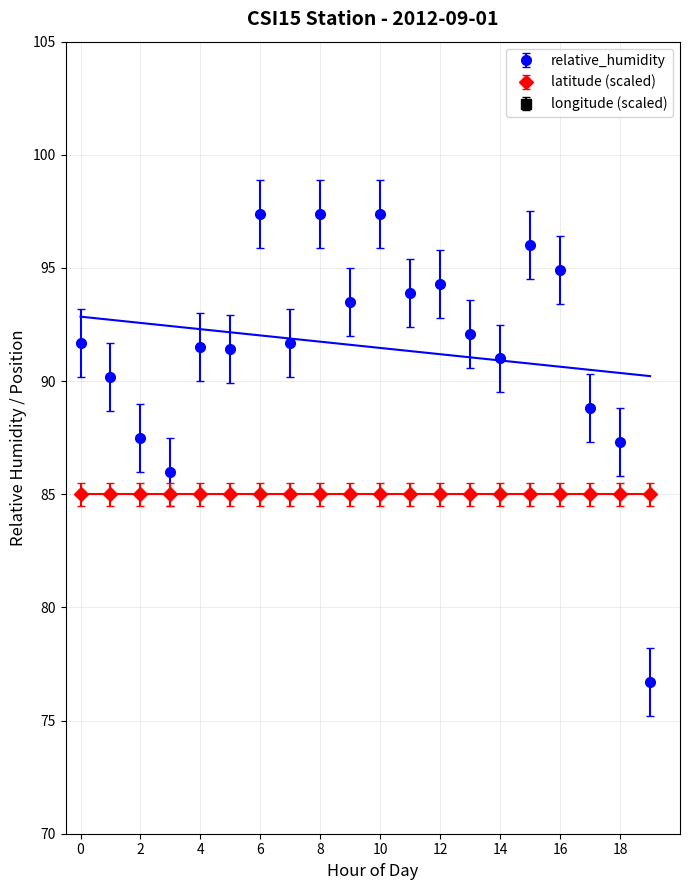

Is it true that relative_humidity equals 88.8 at 17?

True